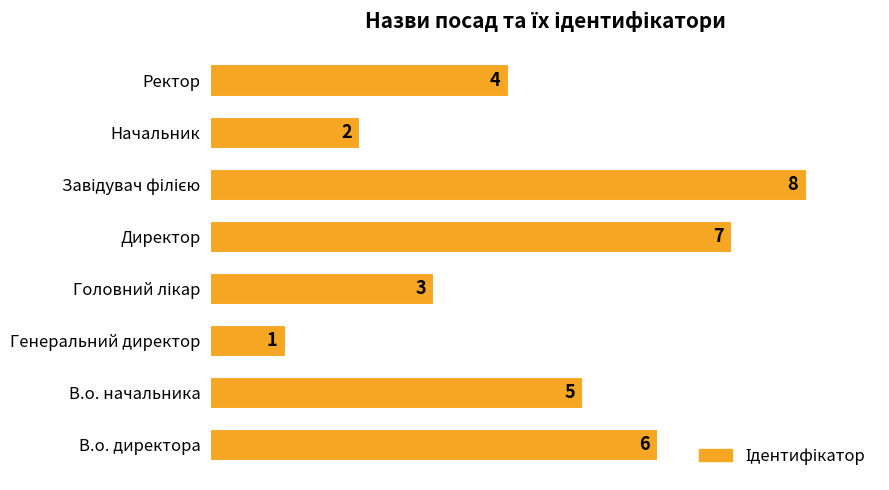

What is the sum of all values?

36